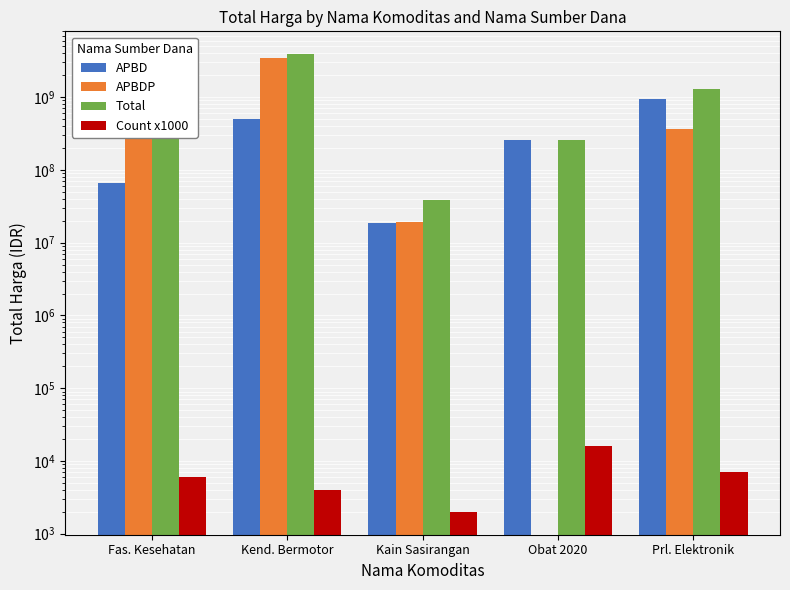

How many groups of bars are there?

5